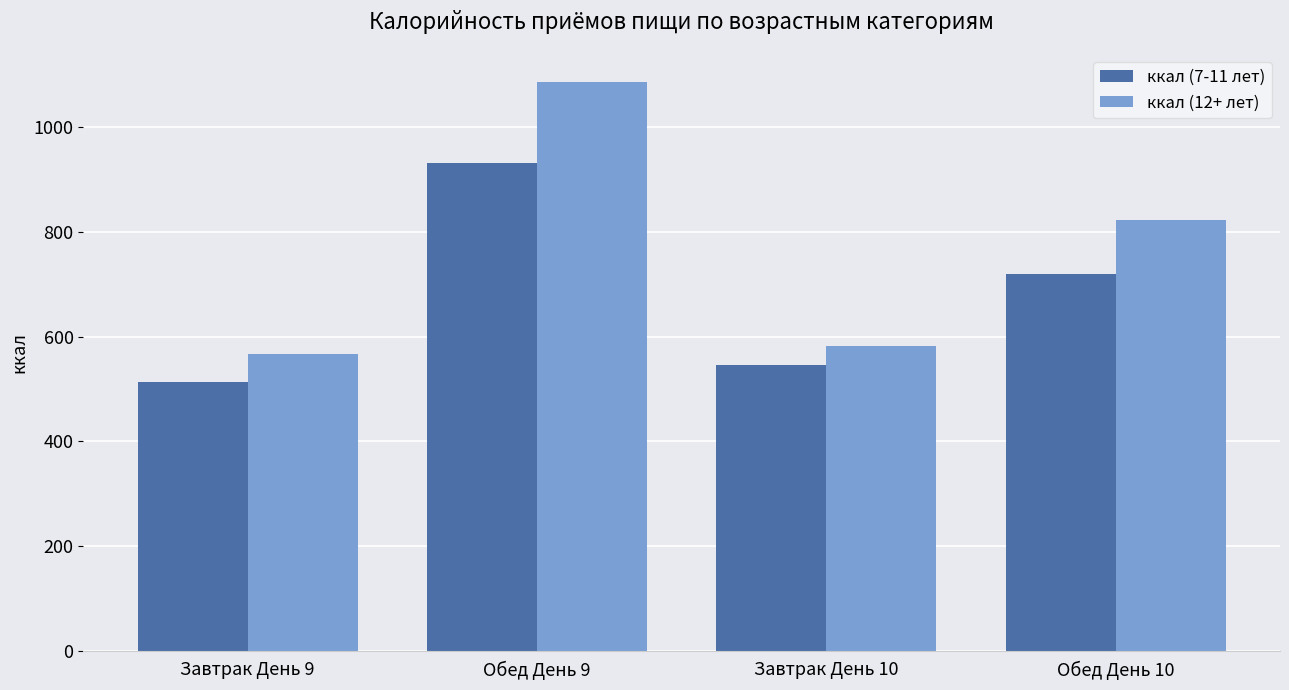

Which series has the largest total across all categories?

ккал (12+ лет)